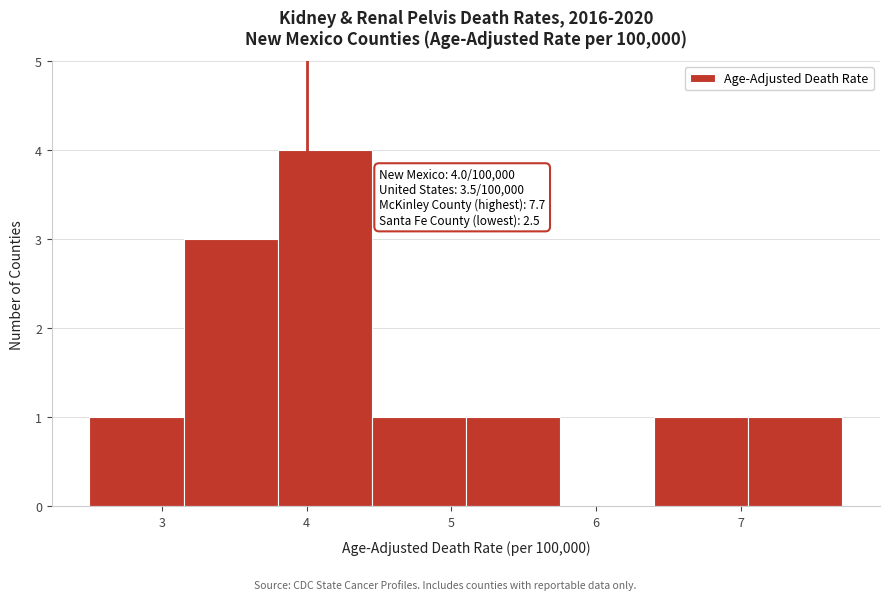

Which range on the x-axis has the tallest bar?

3.80 to 4.45